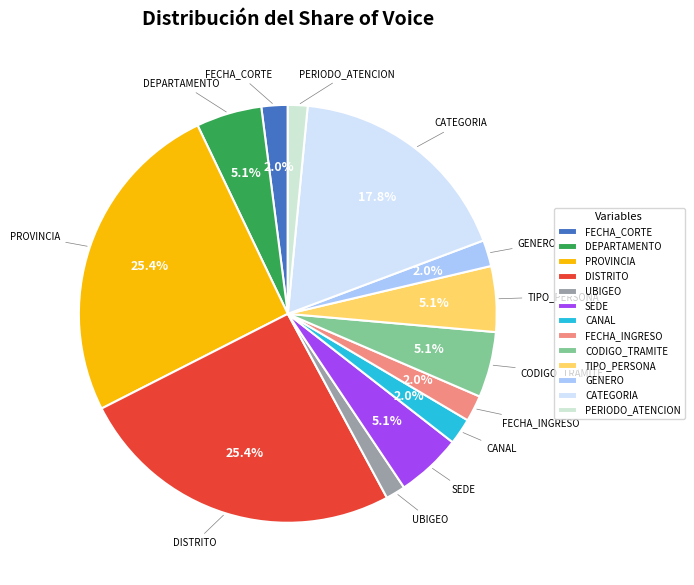

Between PROVINCIA and TIPO_PERSONA, which is larger?

PROVINCIA